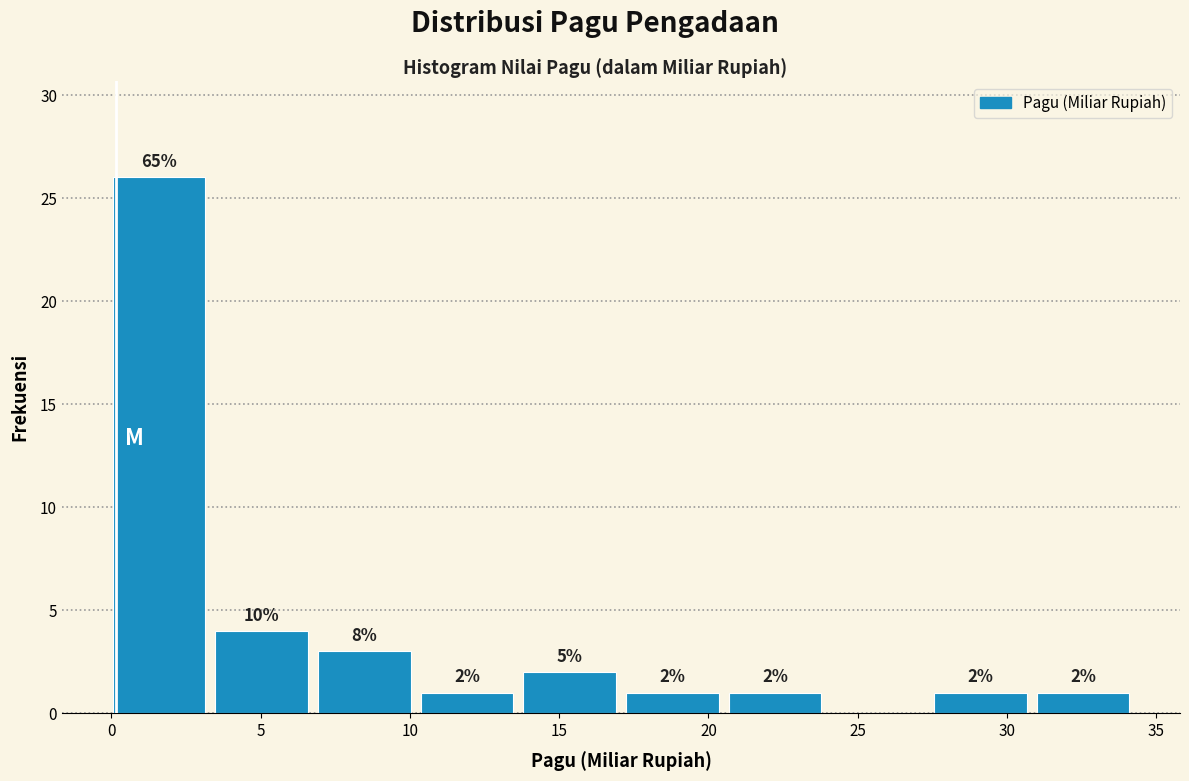

Which range on the x-axis has the tallest bar?

0.0 to 3.5